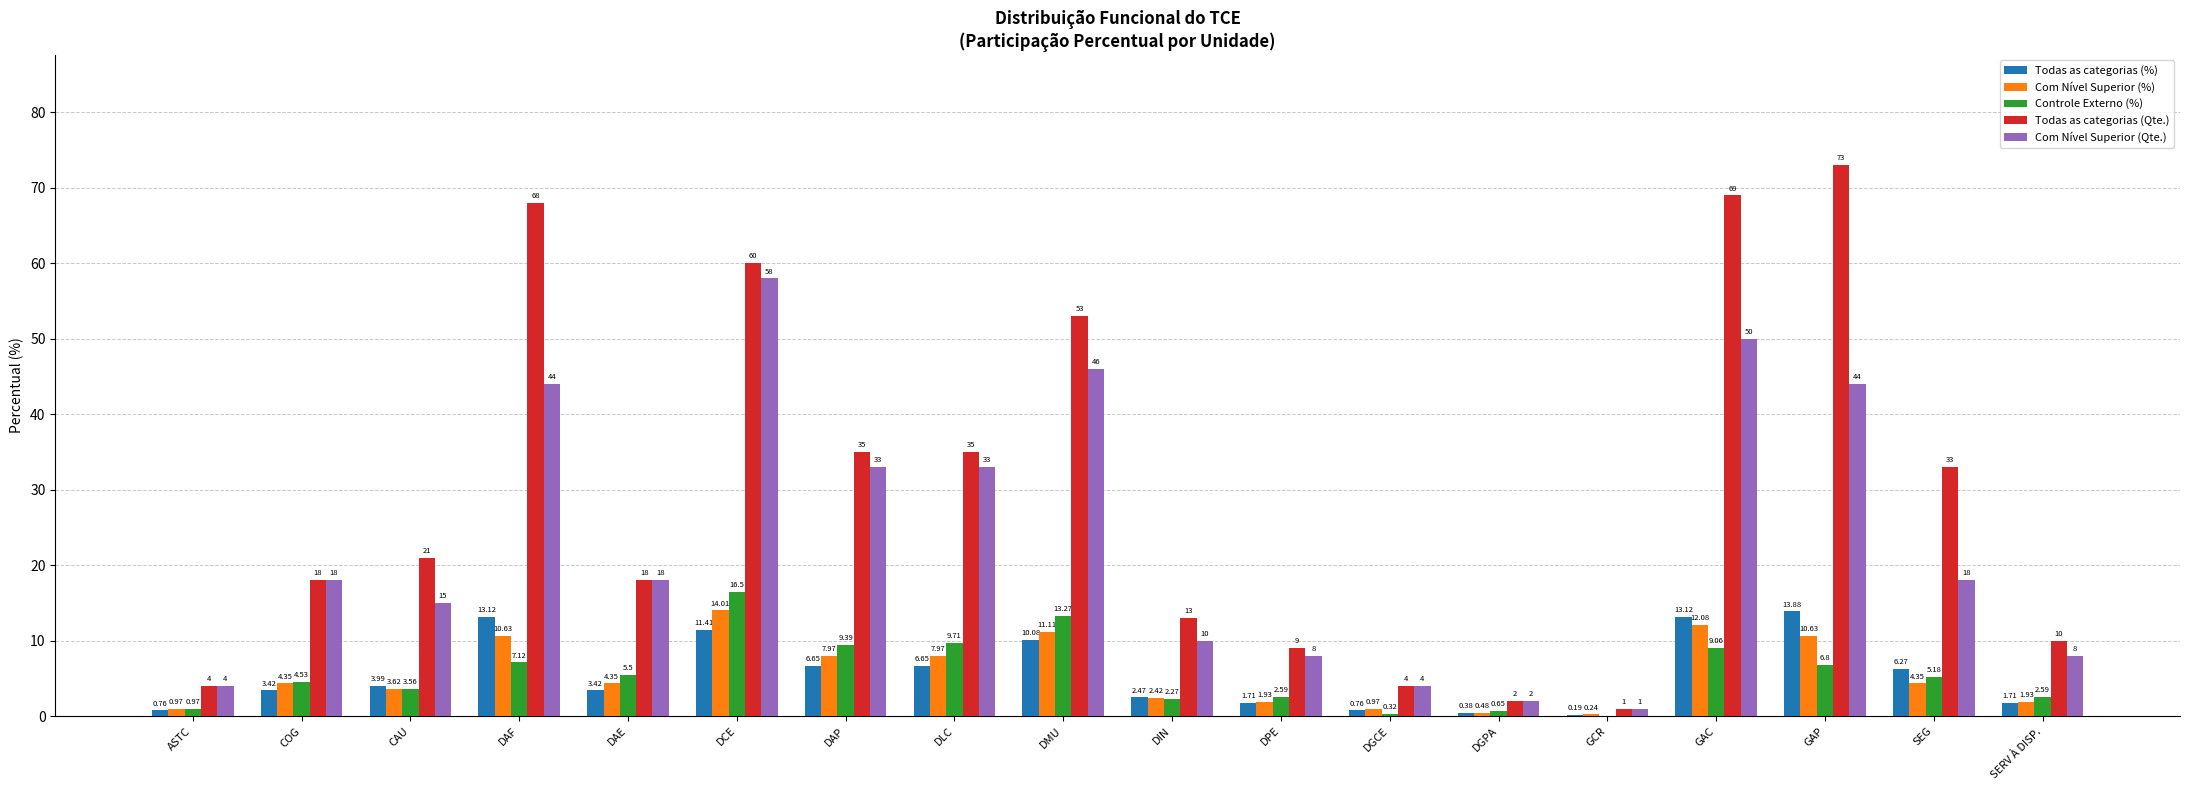

At which label does Todas as categorias (%) reach its peak?

GAP